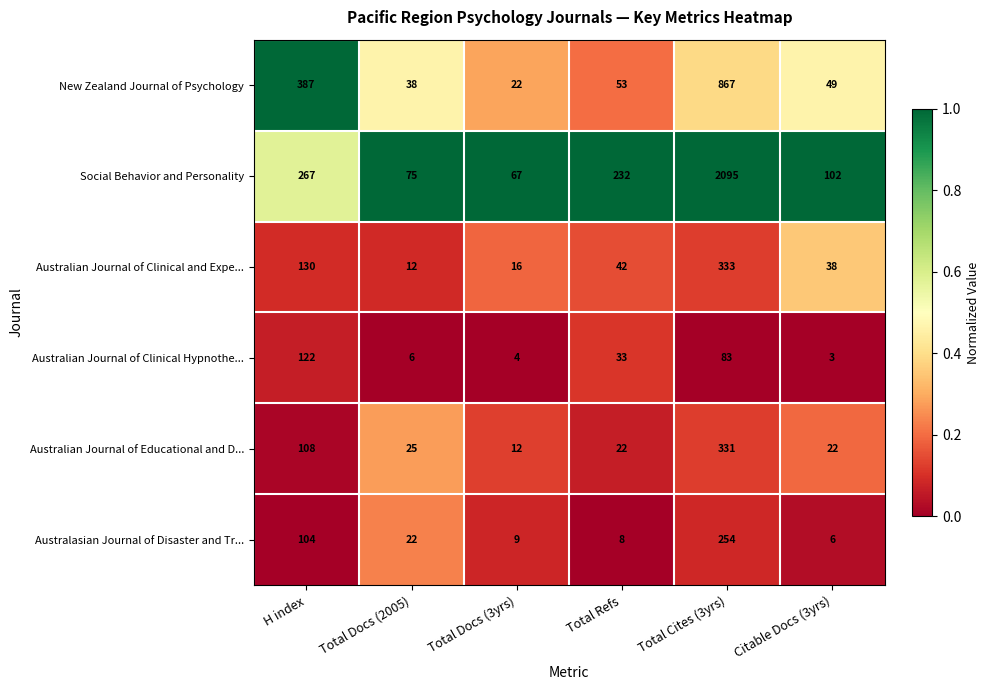

Read the Social Behavior and Personality value at Citable Docs (3yrs), to the nearest 100.

100